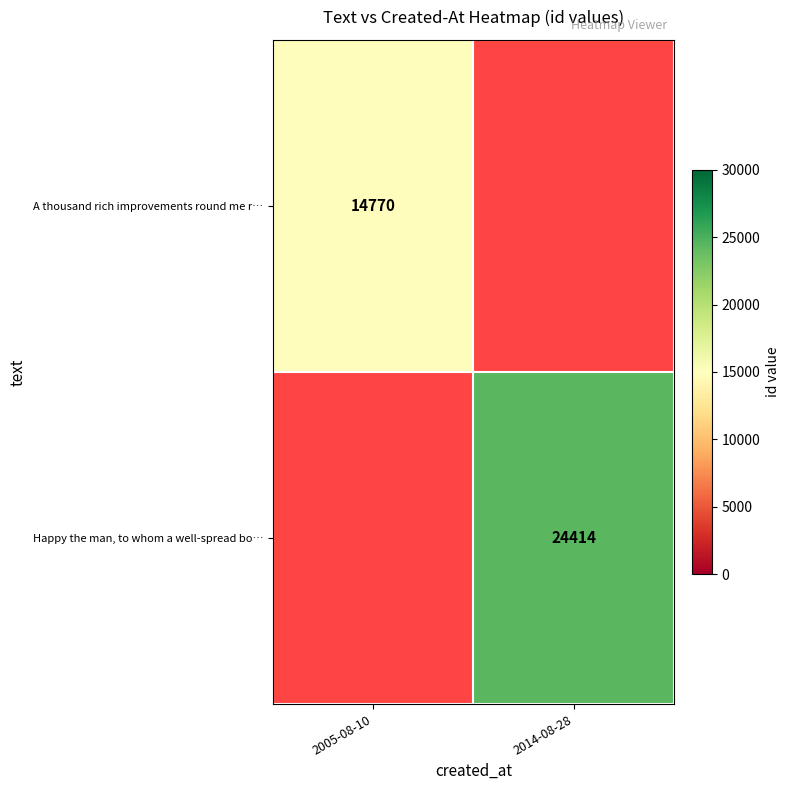

The Happy the man, to whom a well-spread bo… series shows 24414 at 2014-08-28. True or false?

True